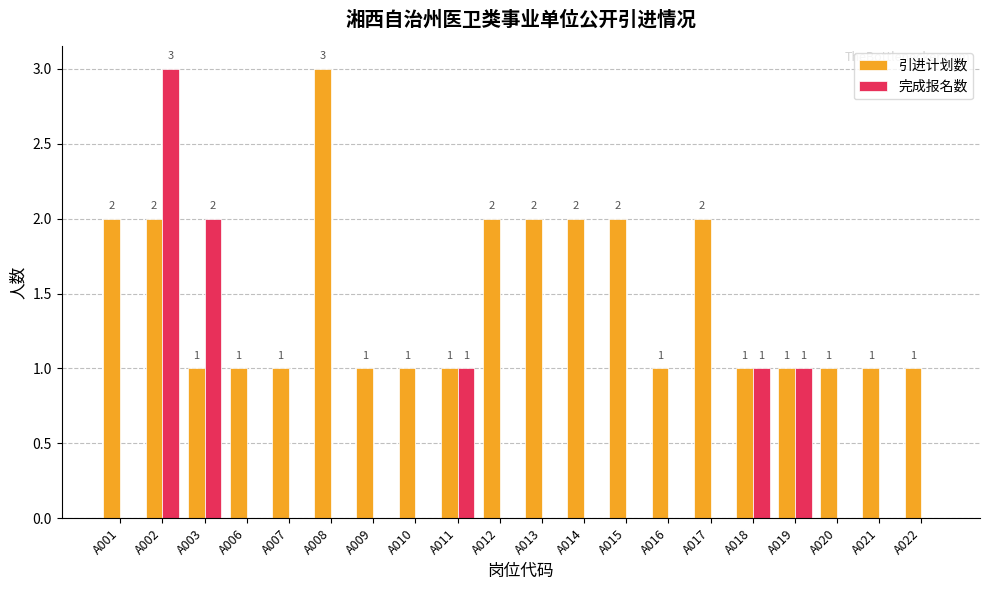

Which series changed the most between A006 and A012?

引进计划数